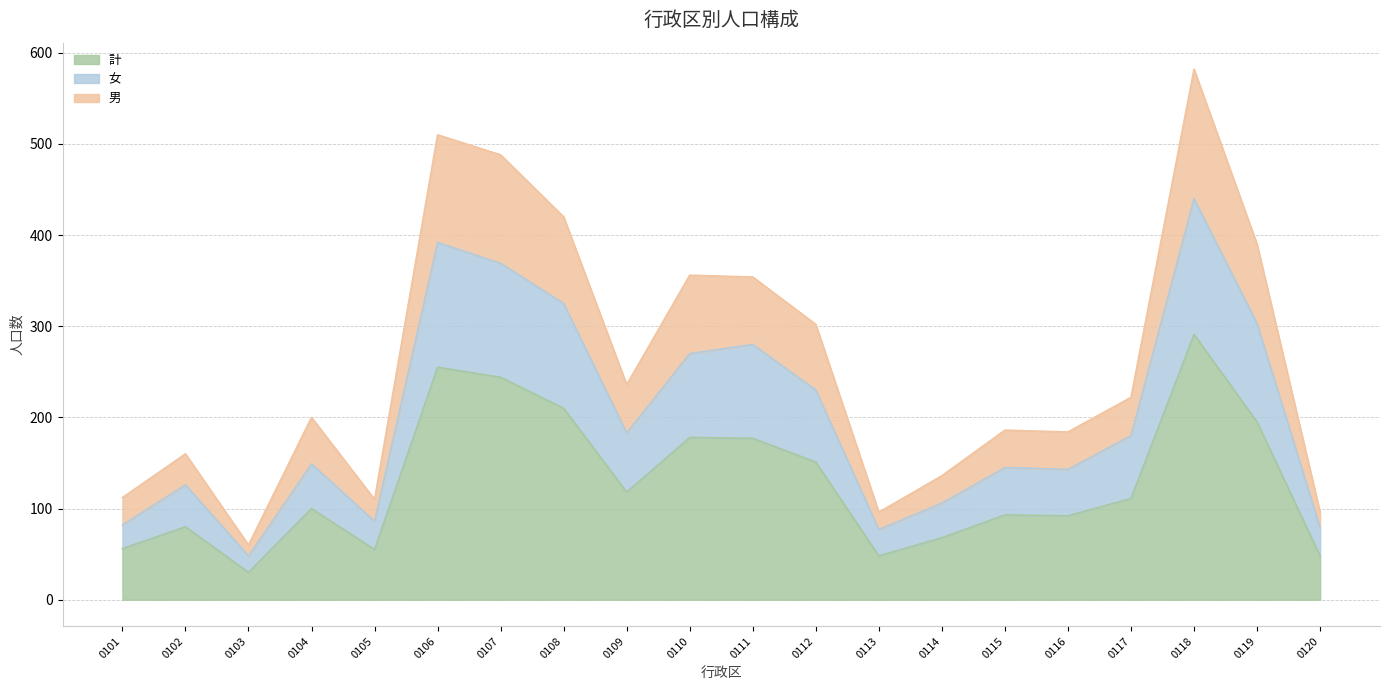

What is the lowest value of the 計 series?

30